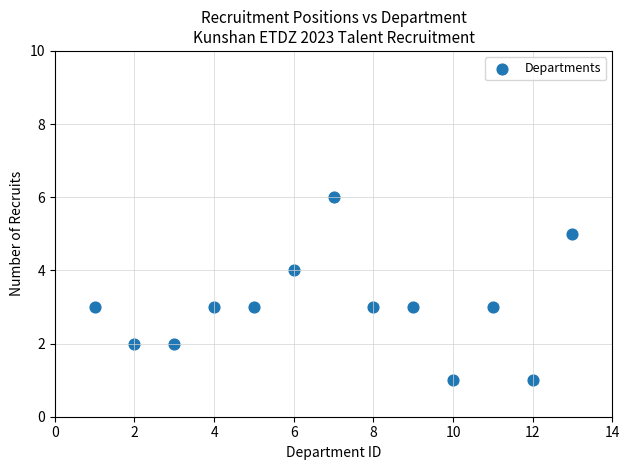

What is the range of Y values (max minus min)?

5